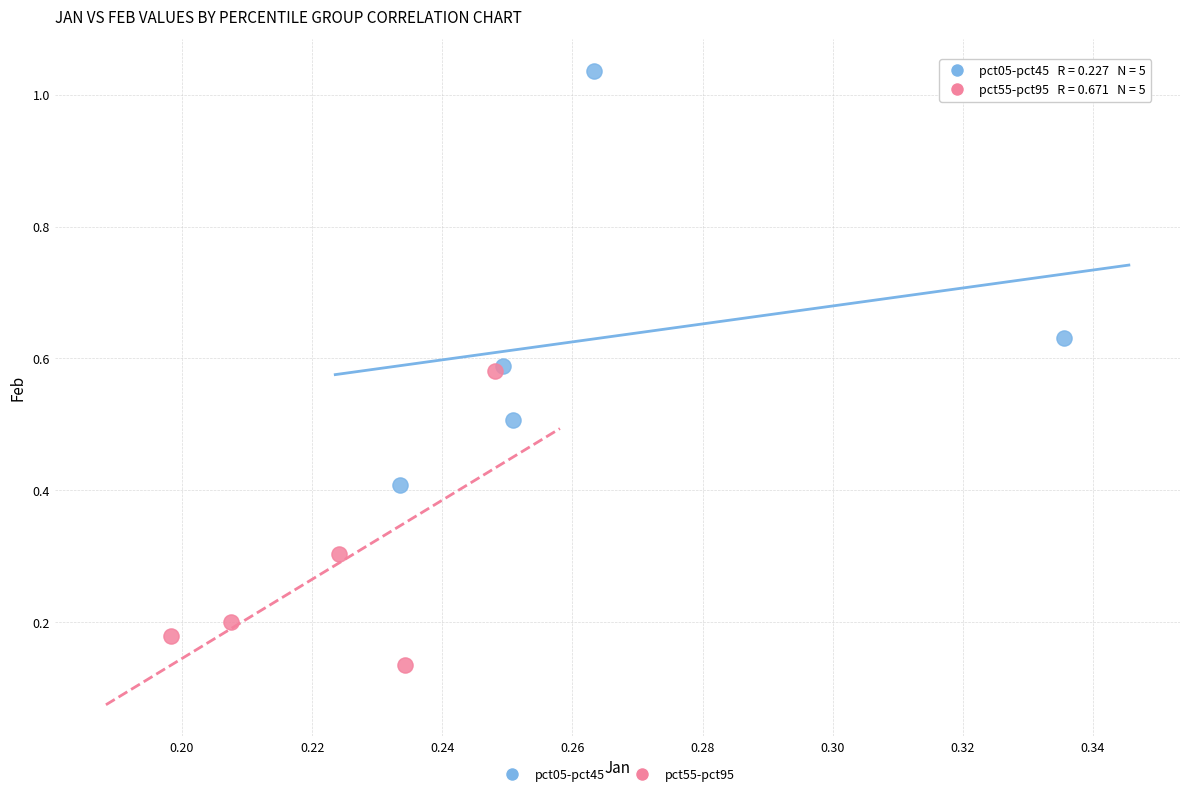

Which series reaches the minimum Y coordinate?

pct55-pct95